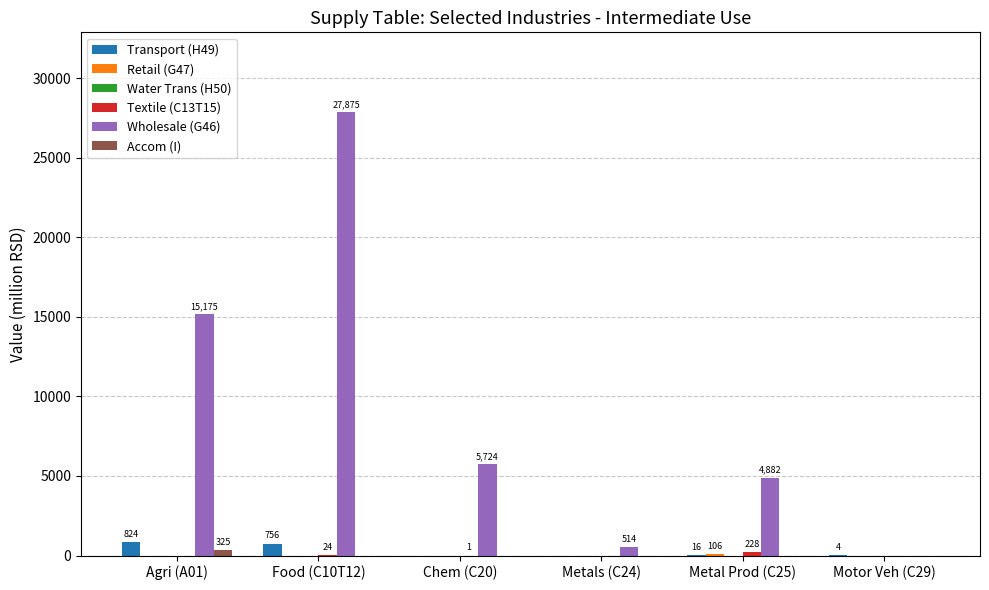

At which category does the chart reach its peak across all series?

Food (C10T12)